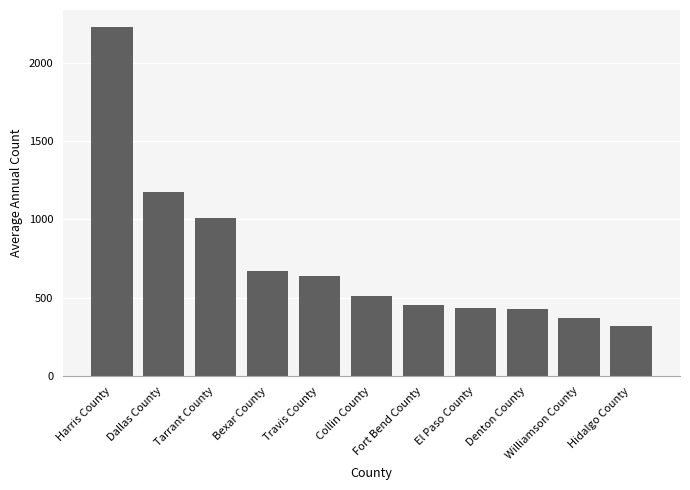

Is it true that the value at Denton County is 661?

False